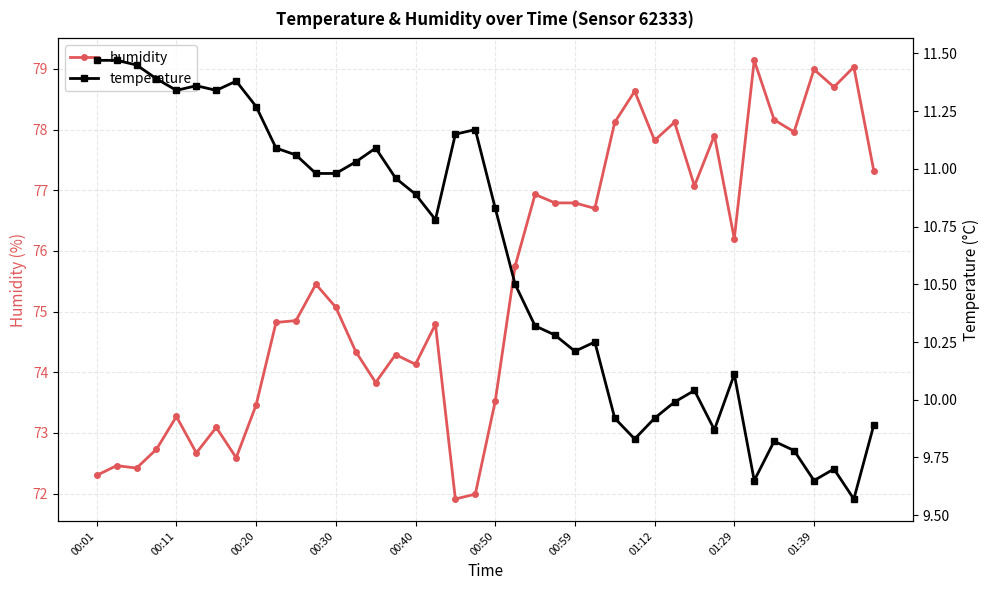

Reading right to left, list all the values displayed in this chart.

humidity: 77.3	79.0	78.7	79.0	78.0	78.2	79.1	76.2	77.9	77.1	78.1	77.8	78.6	78.1	76.7	76.8	76.8	76.9	75.8	73.5	72.0	71.9	74.8	74.1	74.3	73.8	74.3	75.1	75.5	74.8	74.8	73.5	72.6	73.1	72.7	73.3	72.7	72.4	72.5	72.3
temperature: 9.9	9.6	9.7	9.7	9.8	9.8	9.7	10.1	9.9	10.0	10.0	9.9	9.8	9.9	10.2	10.2	10.3	10.3	10.5	10.8	11.2	11.2	10.8	10.9	11.0	11.1	11.0	11.0	11.0	11.1	11.1	11.3	11.4	11.3	11.4	11.3	11.4	11.4	11.5	11.5